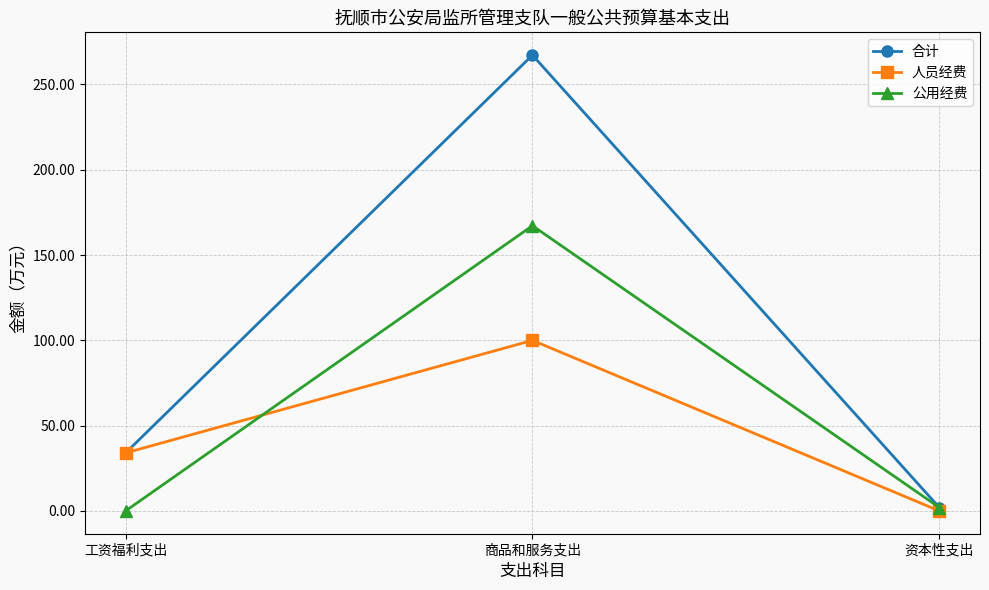

What is the maximum value for 人员经费?

100.0